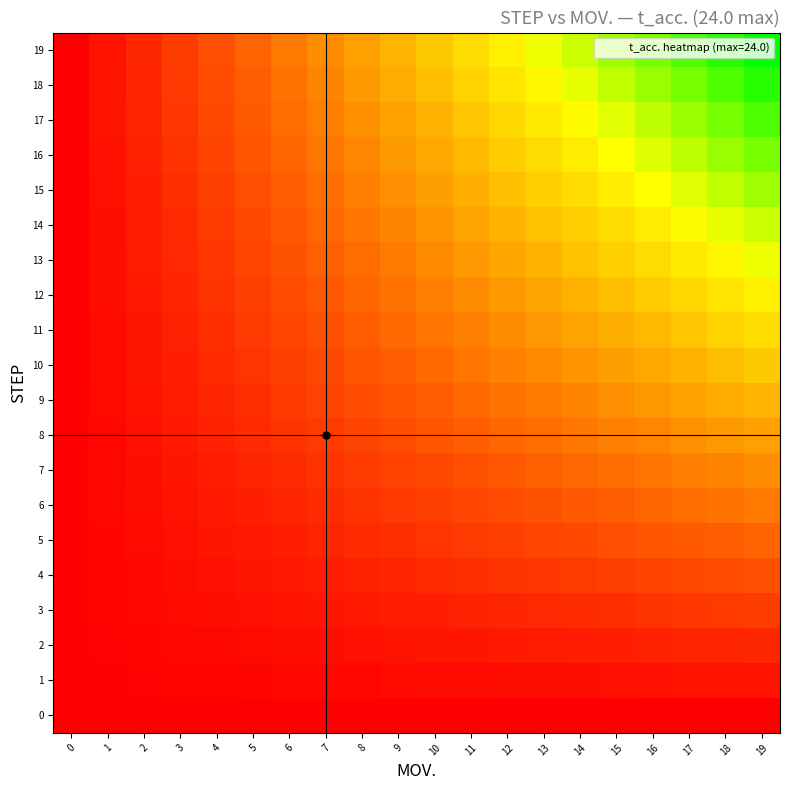

At which category is the sum across all series the highest?

19